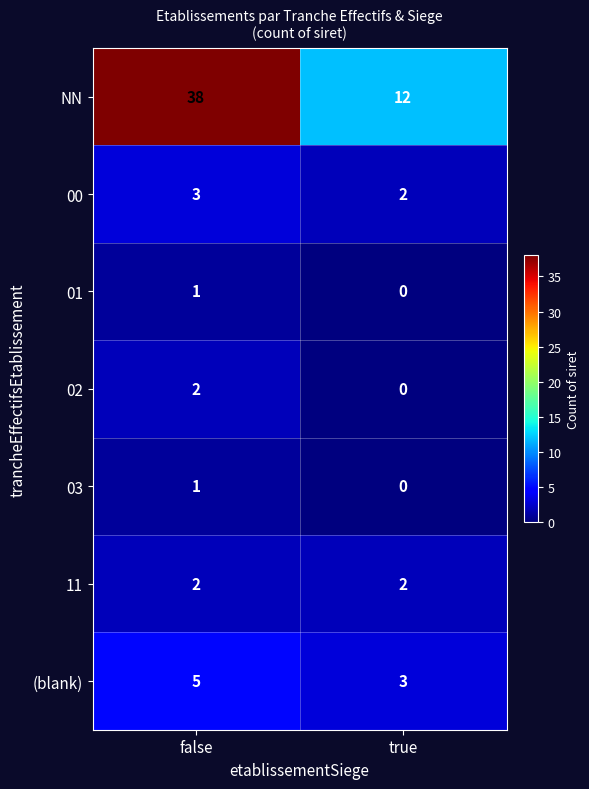

What is the spread (max minus min) of values at true?

12